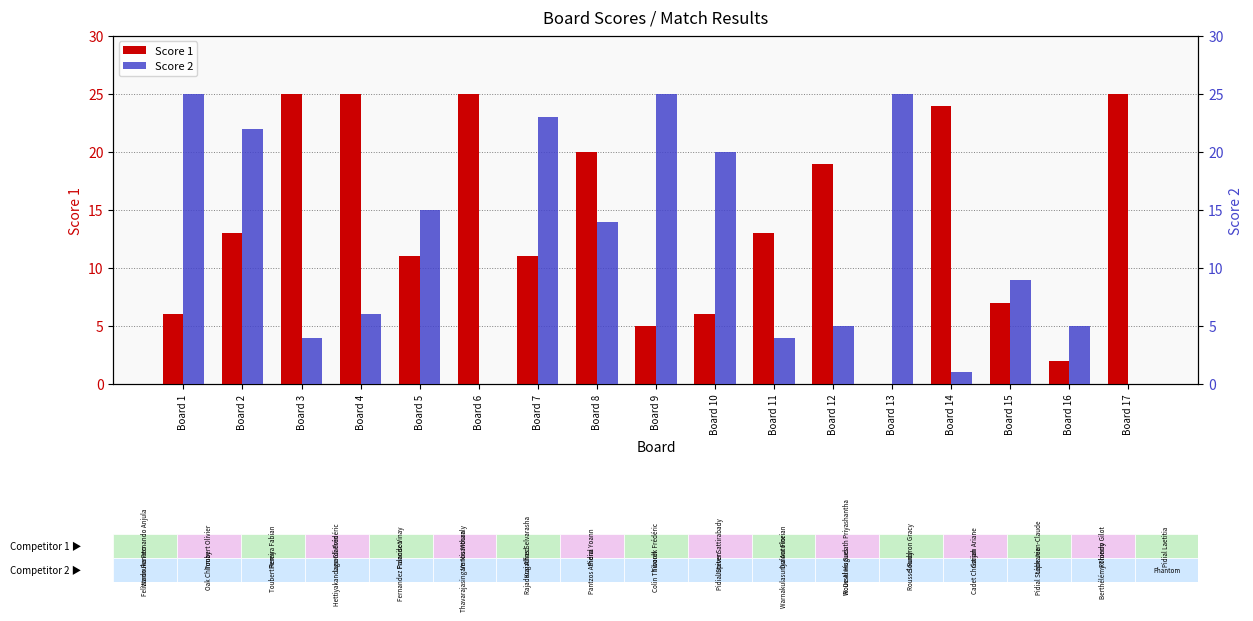

What is the total value across all series at Board 12?

24